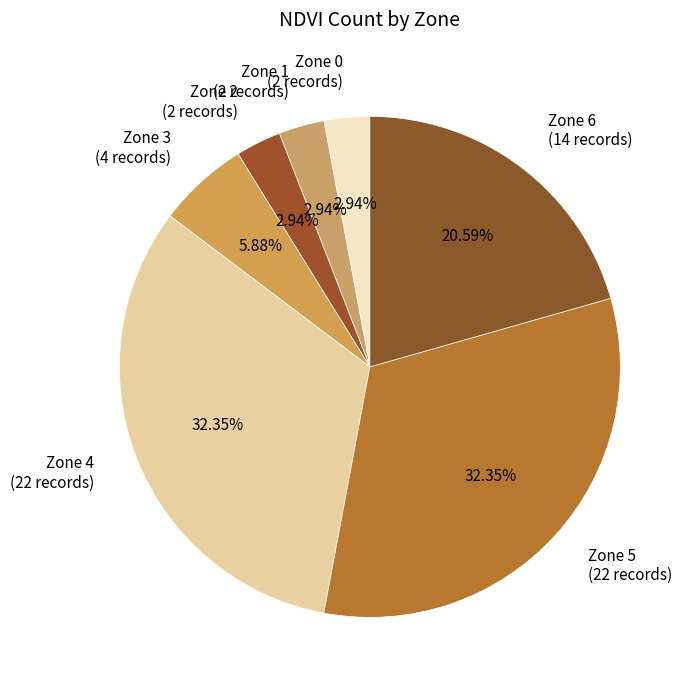

What percentage is NOT represented by Zone 4?

67.6%